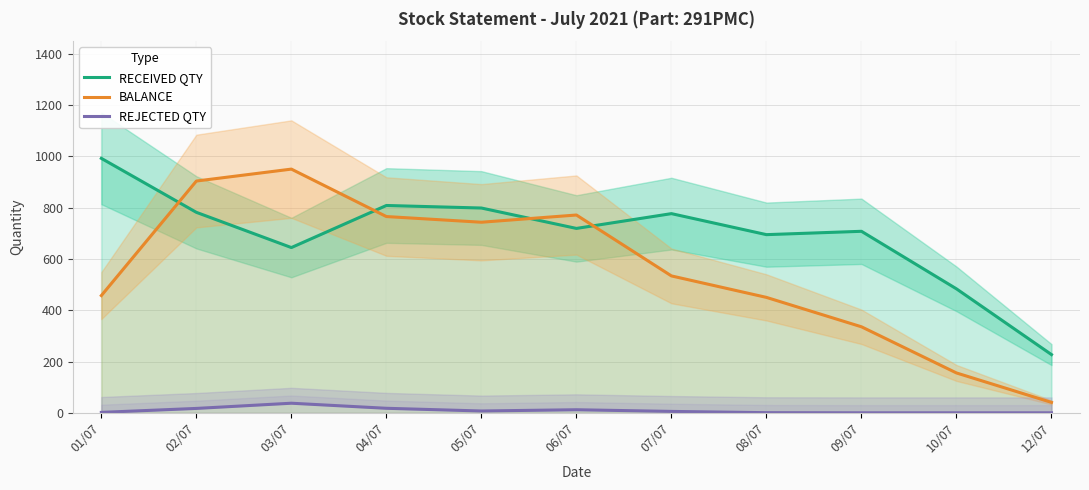

Which series has the largest total across all categories?

RECEIVED QTY